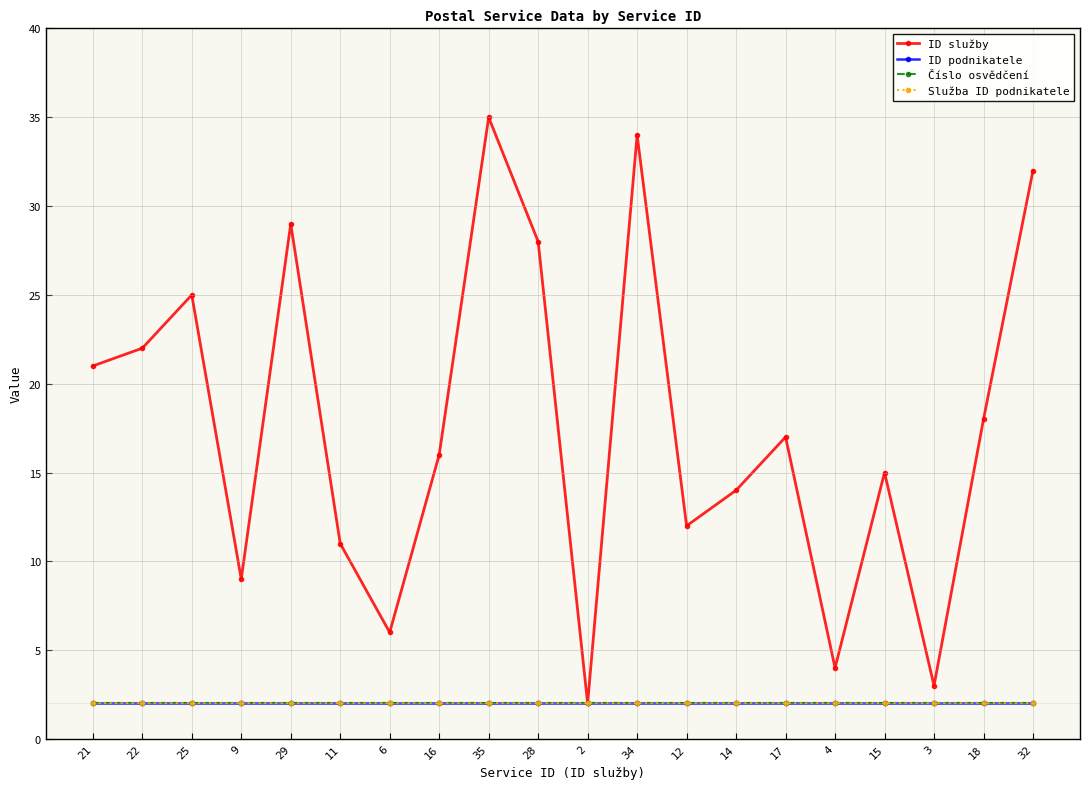

The value of Služba ID podnikatele at 32 is 2. True or false?

True